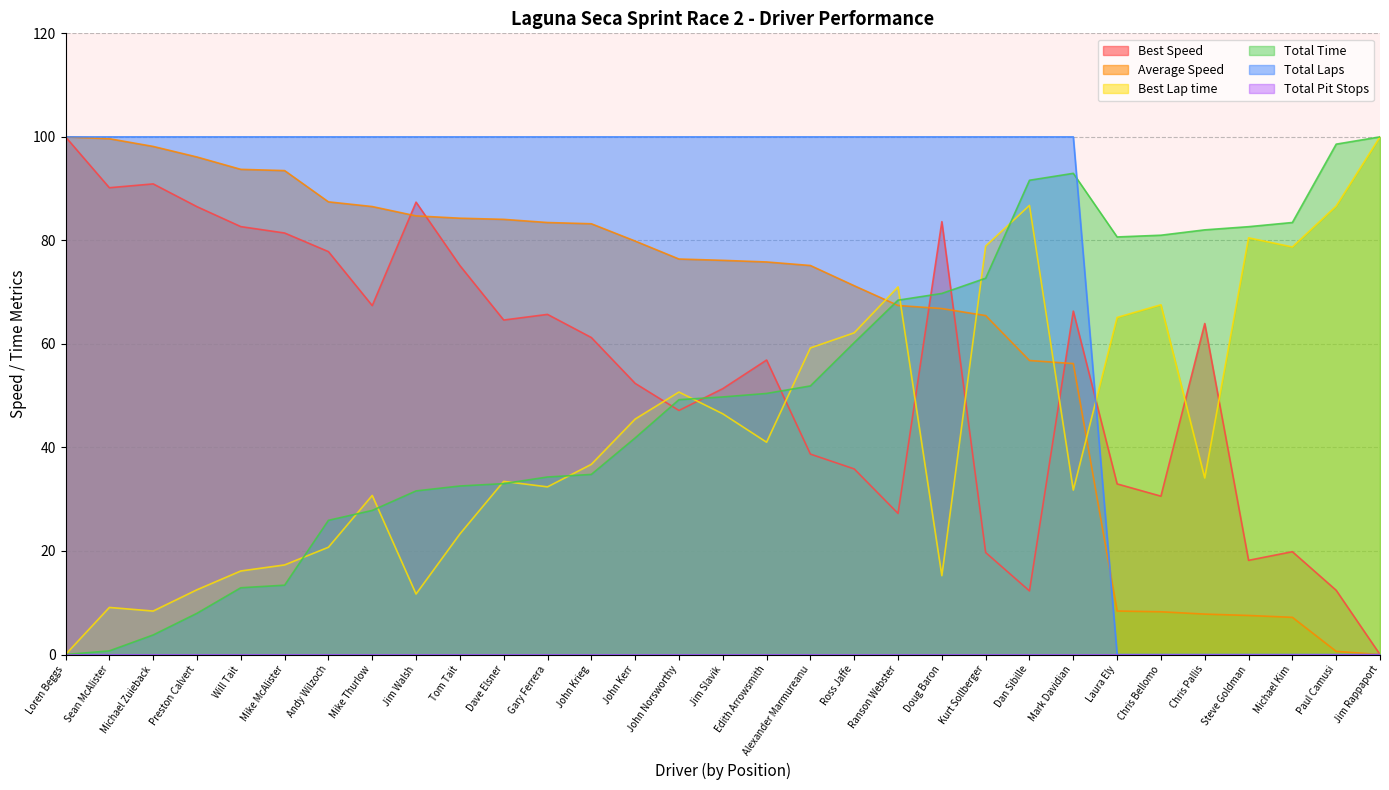

Does the chart have visible grid lines?

Yes